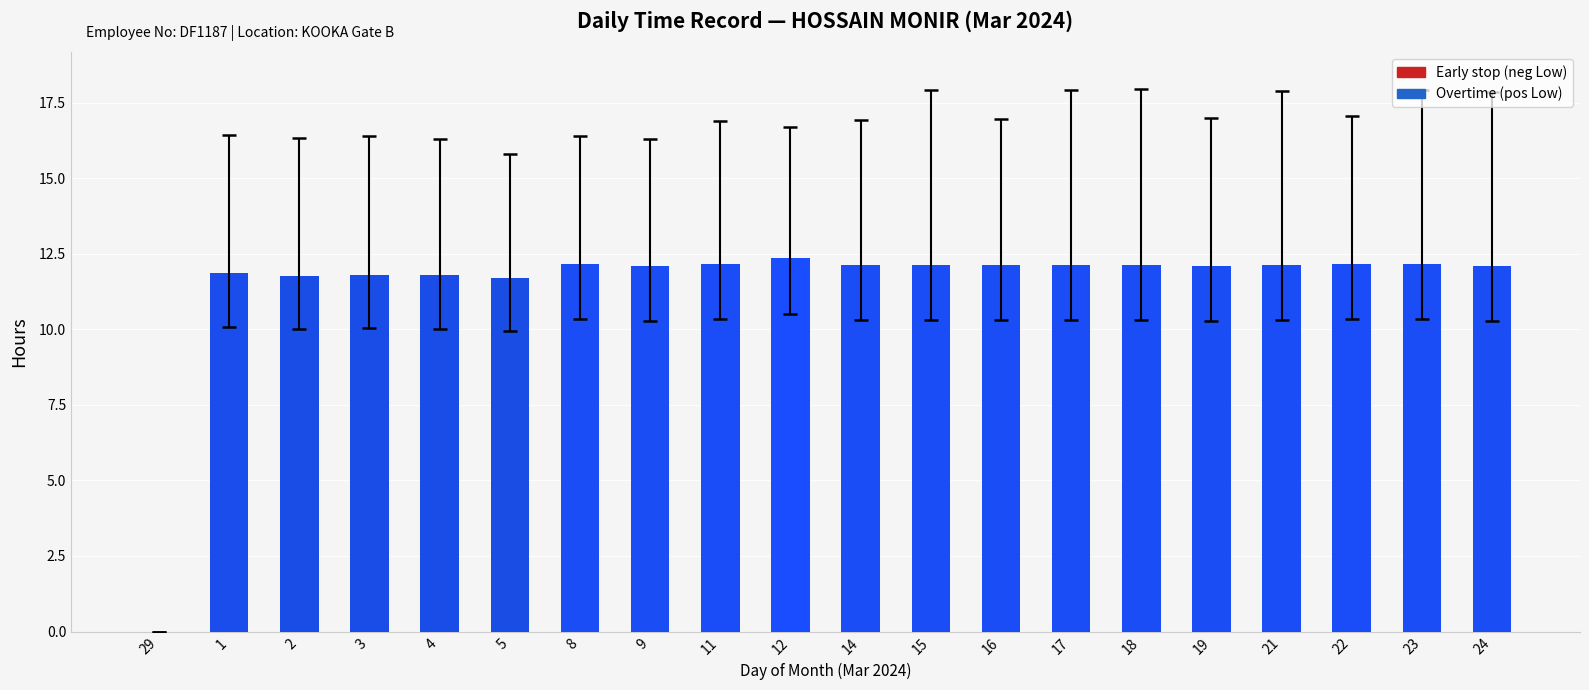

What is the ratio of the value at 3 to the value at 8?

1.0